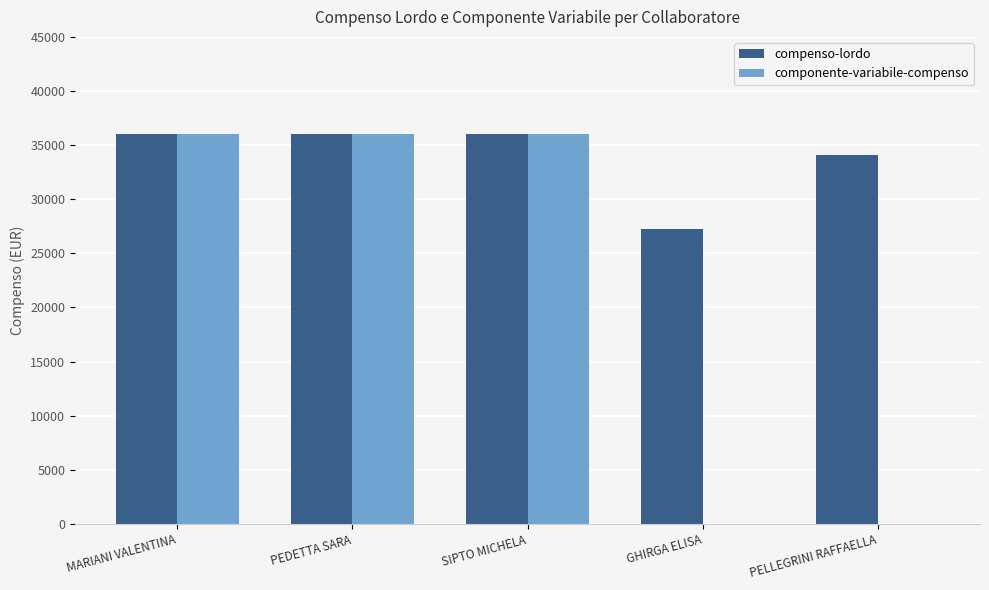

What are all the series names shown in the legend?

compenso-lordo, componente-variabile-compenso